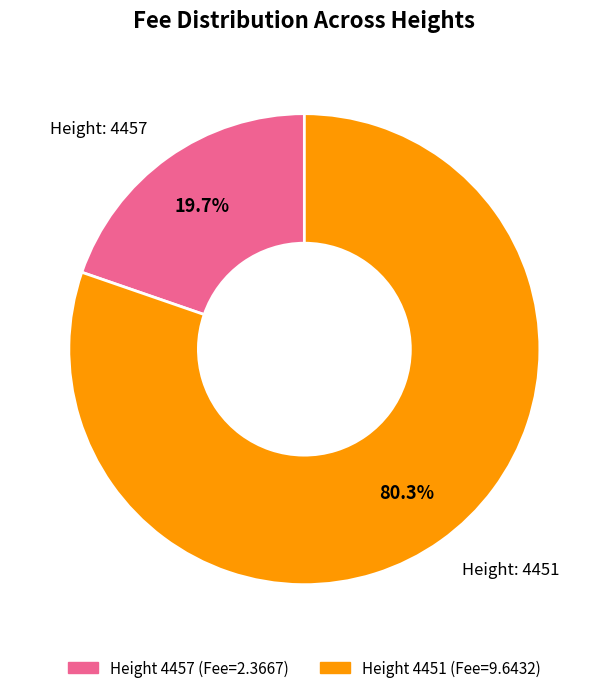

Is there a majority slice in this chart?

Yes